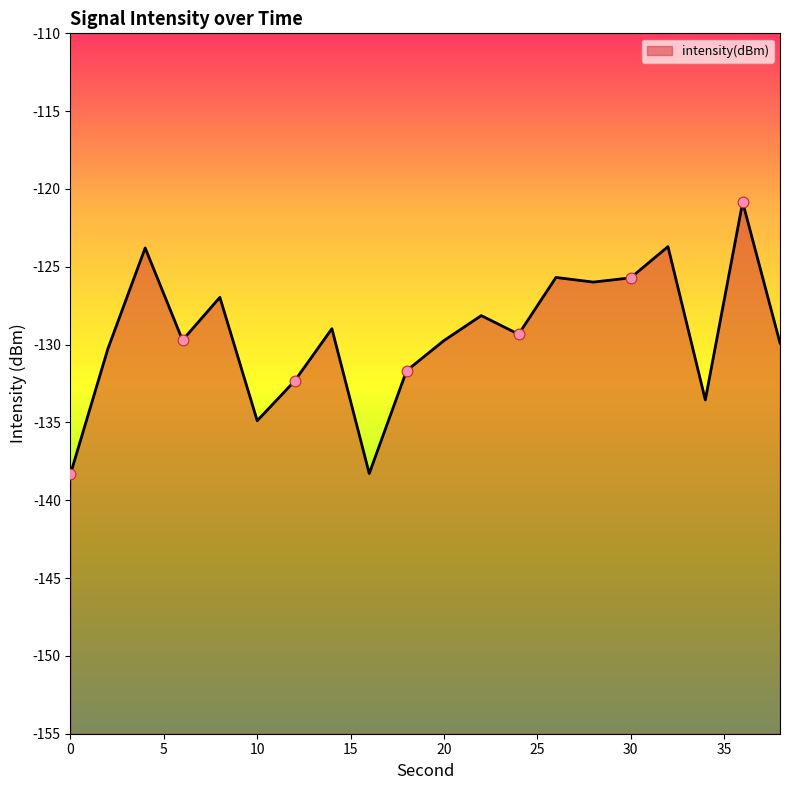

Between 26 and 12, which is larger?

26